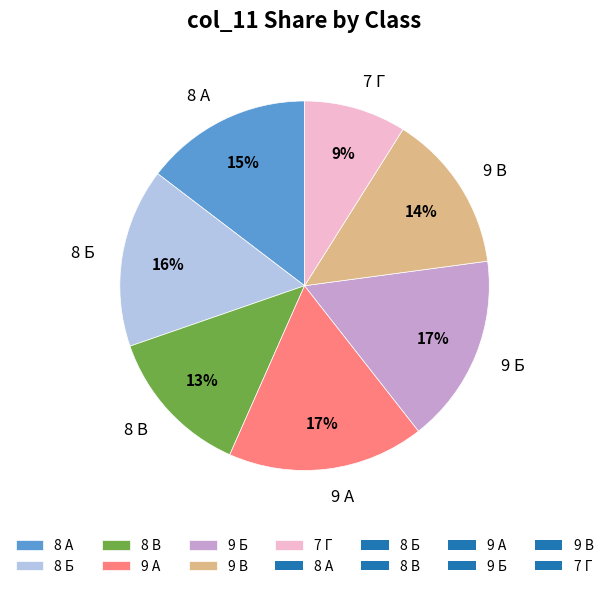

Does 9 Б represent more than half of the total?

No